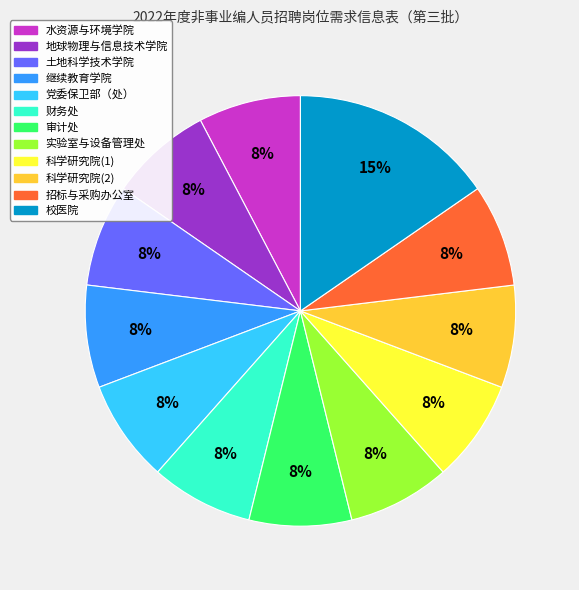

Is the sum of 地球物理与信息技术学院 and 招标与采购办公室 greater than half?

No